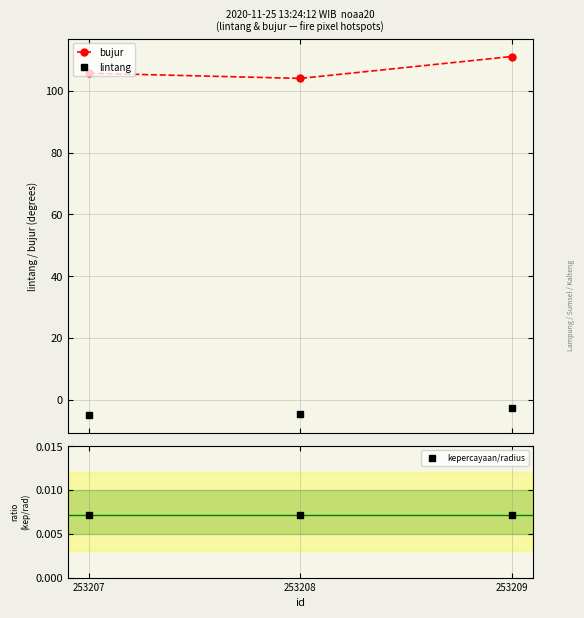

What is the average value of the lintang series?

-4.1